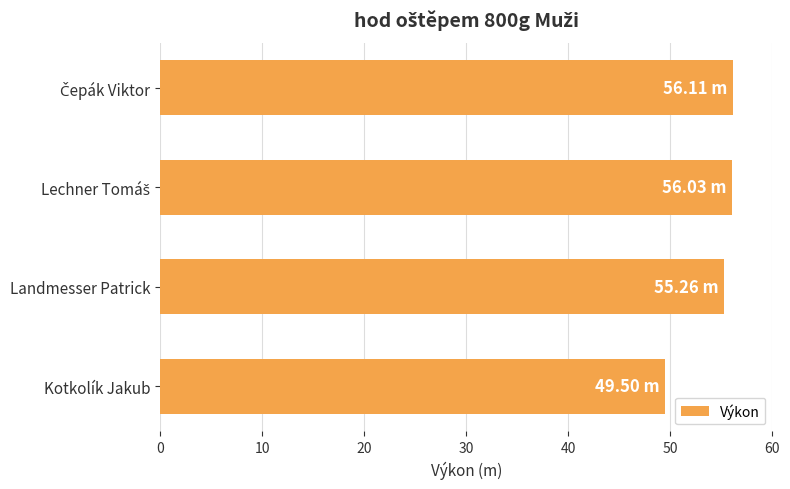

What is the average value?

54.2